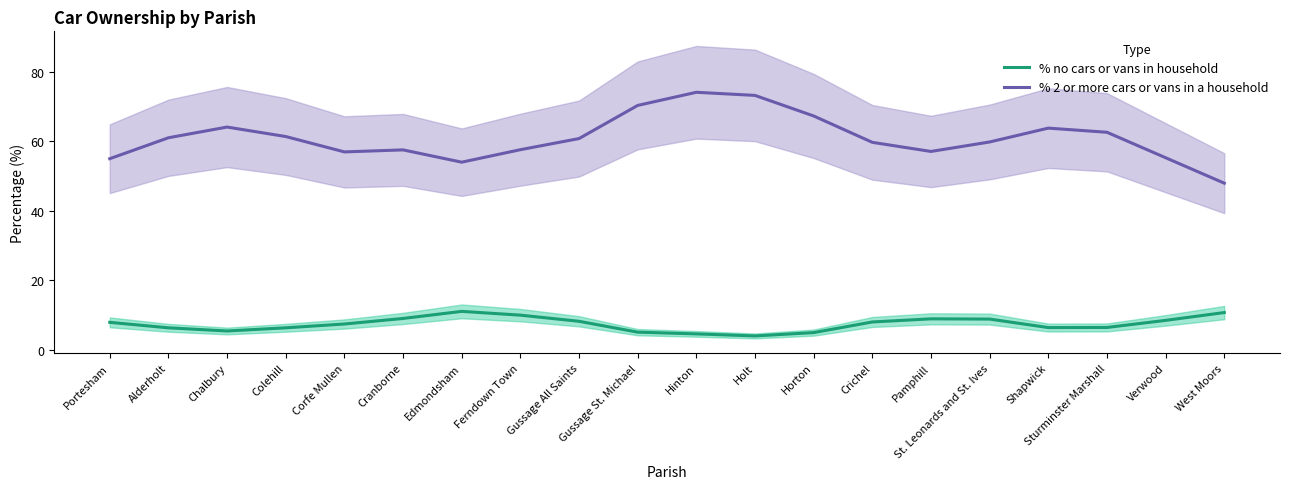

What is the sum of the % no cars or vans in household values at Pamphill and Sturminster Marshall?

15.3